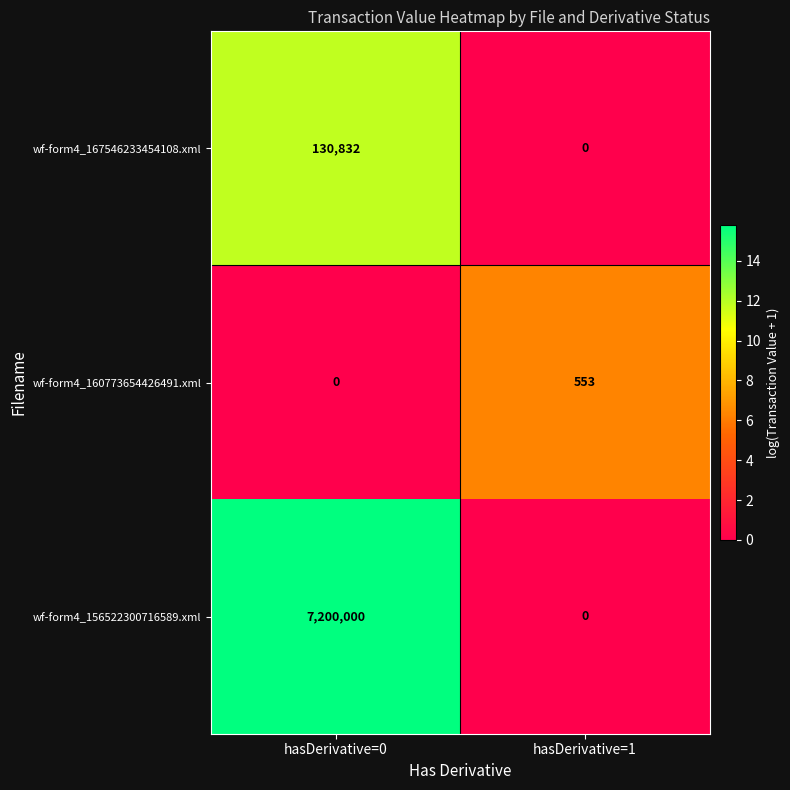

Reading left to right, transcribe all the data shown in this chart.

wf-form4_167546233454108.xml: 130832	0
wf-form4_160773654426491.xml: 0	553
wf-form4_156522300716589.xml: 7200000	0